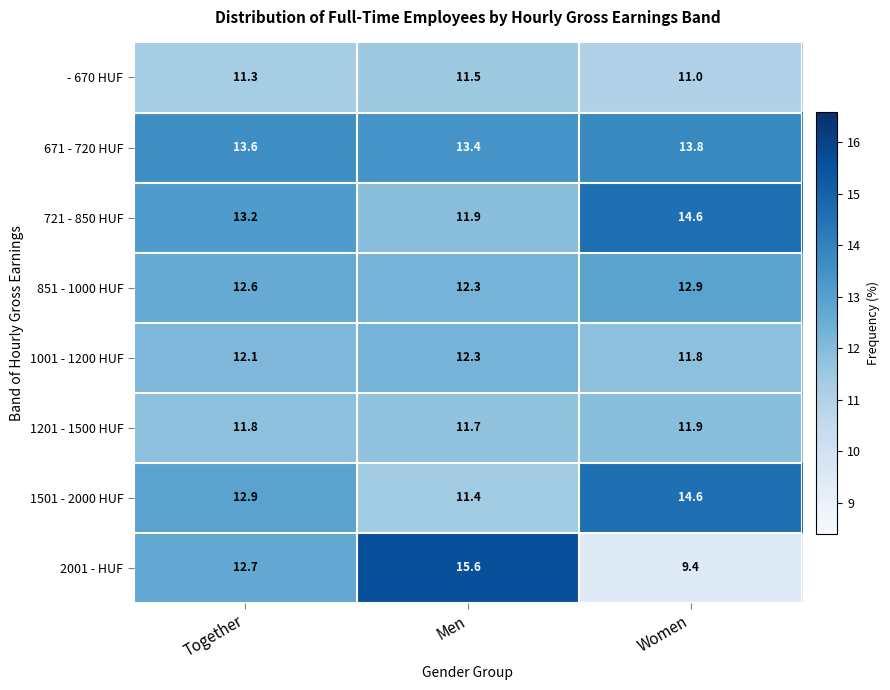

What is the total value across all series at Together?

100.2